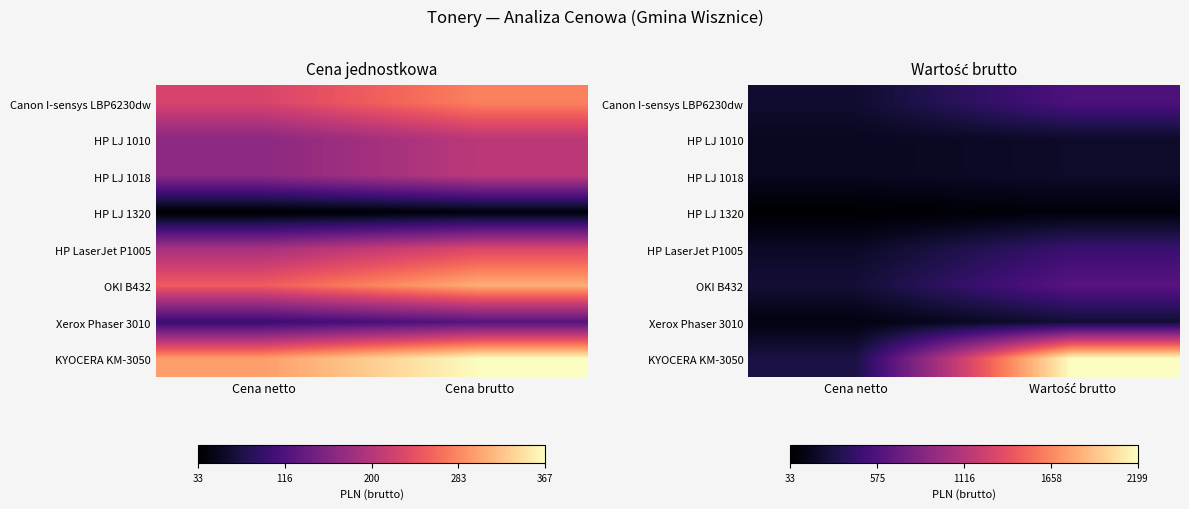

Between Cena netto and Wartość brutto, which series saw the biggest shift?

KYOCERA KM-3050